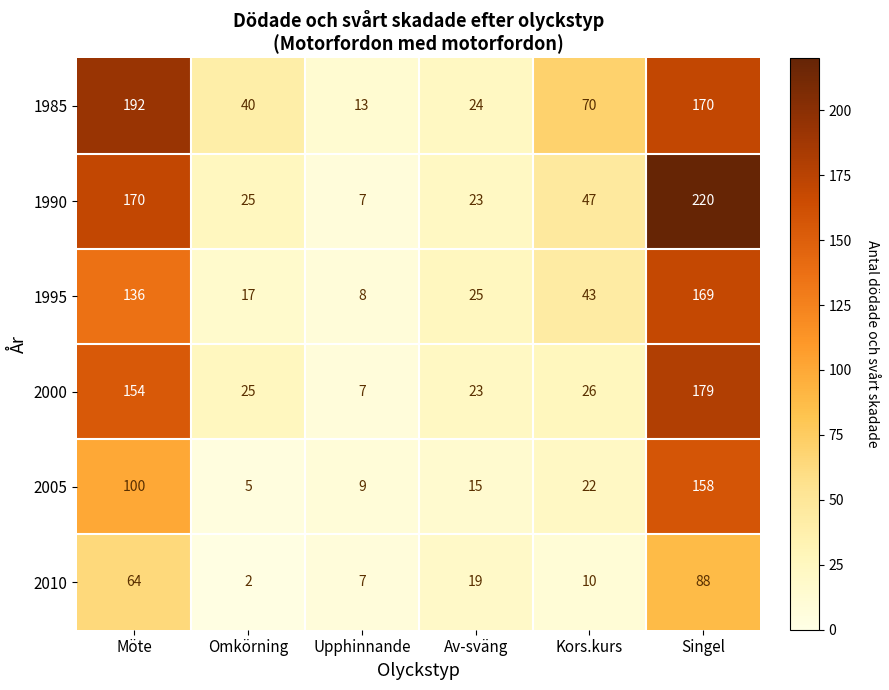

List the labels in order of 1985 value, largest first.

Möte, Singel, Kors.kurs, Omkörning, Av-sväng, Upphinnande